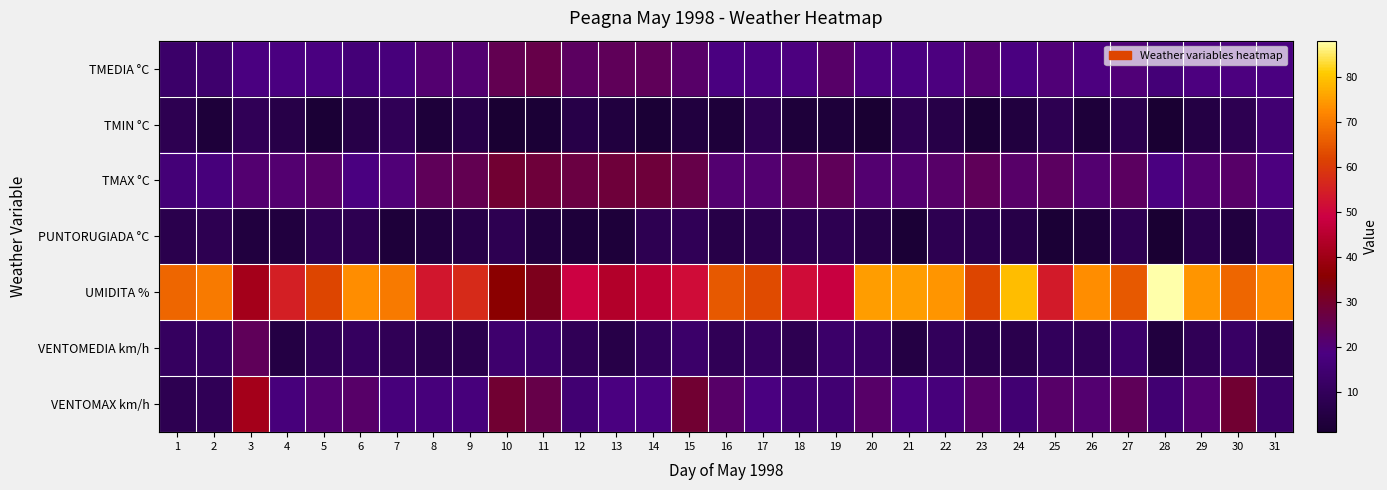

Reading left to right, what are all the values shown in this chart?

TMEDIA °C: 1=13	2=14	3=18	4=18	5=18	6=16	7=17	8=21	9=21	10=25	11=26	12=23	13=24	14=24	15=22	16=18	17=18	18=19	19=22	20=19	21=18	22=19	23=21	24=18	25=20	26=19	27=20	28=16	29=19	30=19	31=18
TMIN °C: 1=8	2=3	3=9	4=6	5=2	6=6	7=9	8=3	9=6	10=1	11=2	12=6	13=4	14=2	15=4	16=3	17=8	18=3	19=3	20=1	21=8	22=6	23=2	24=4	25=8	26=3	27=7	28=1	29=5	30=8	31=15
TMAX °C: 1=16	2=17	3=21	4=21	5=22	6=18	7=20	8=24	9=25	10=29	11=28	12=27	13=28	14=28	15=26	16=21	17=21	18=23	19=24	20=21	21=21	22=22	23=24	24=22	25=23	26=21	27=23	28=18	29=21	30=22	31=19
PUNTORUGIADA °C: 1=7	2=8	3=4	4=4	5=8	6=8	7=3	8=4	9=6	10=8	11=4	12=3	13=3	14=8	15=9	16=6	17=7	18=8	19=8	20=6	21=2	22=8	23=7	24=6	25=2	26=3	27=8	28=1	29=7	30=4	31=13
UMIDITA %: 1=67	2=70	3=41	4=55	5=62	6=73	7=70	8=53	9=57	10=36	11=32	12=49	13=44	14=46	15=51	16=65	17=63	18=51	19=48	20=75	21=75	22=74	23=62	24=79	25=54	26=73	27=65	28=88	29=74	30=67	31=73
VENTOMEDIA km/h: 1=11	2=11	3=24	4=5	5=9	6=11	7=9	8=7	9=7	10=14	11=13	12=9	13=6	14=10	15=13	16=9	17=11	18=8	19=13	20=12	21=5	22=10	23=7	24=7	25=10	26=9	27=13	28=4	29=9	30=12	31=7
VENTOMAX km/h: 1=8	2=9	3=41	4=17	5=21	6=22	7=17	8=17	9=17	10=29	11=26	12=15	13=18	14=18	15=29	16=22	17=18	18=15	19=15	20=22	21=18	22=17	23=22	24=15	25=22	26=21	27=24	28=15	29=21	30=29	31=13